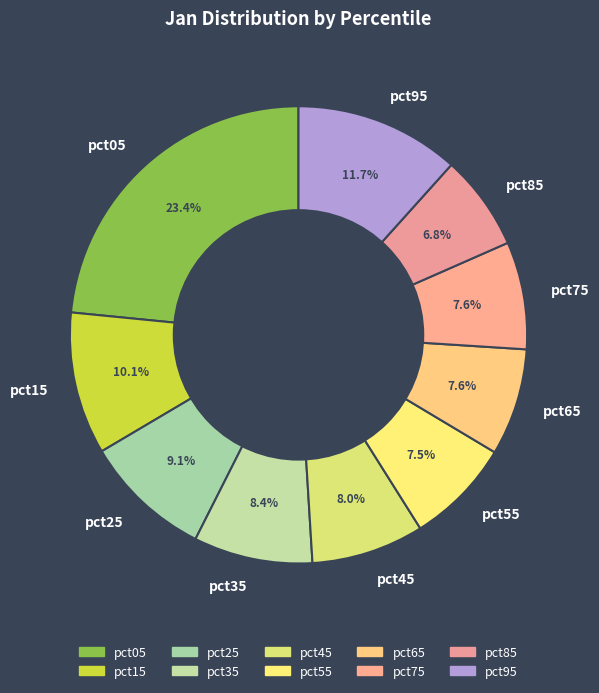

What is the smallest slice in the pie chart?

pct85